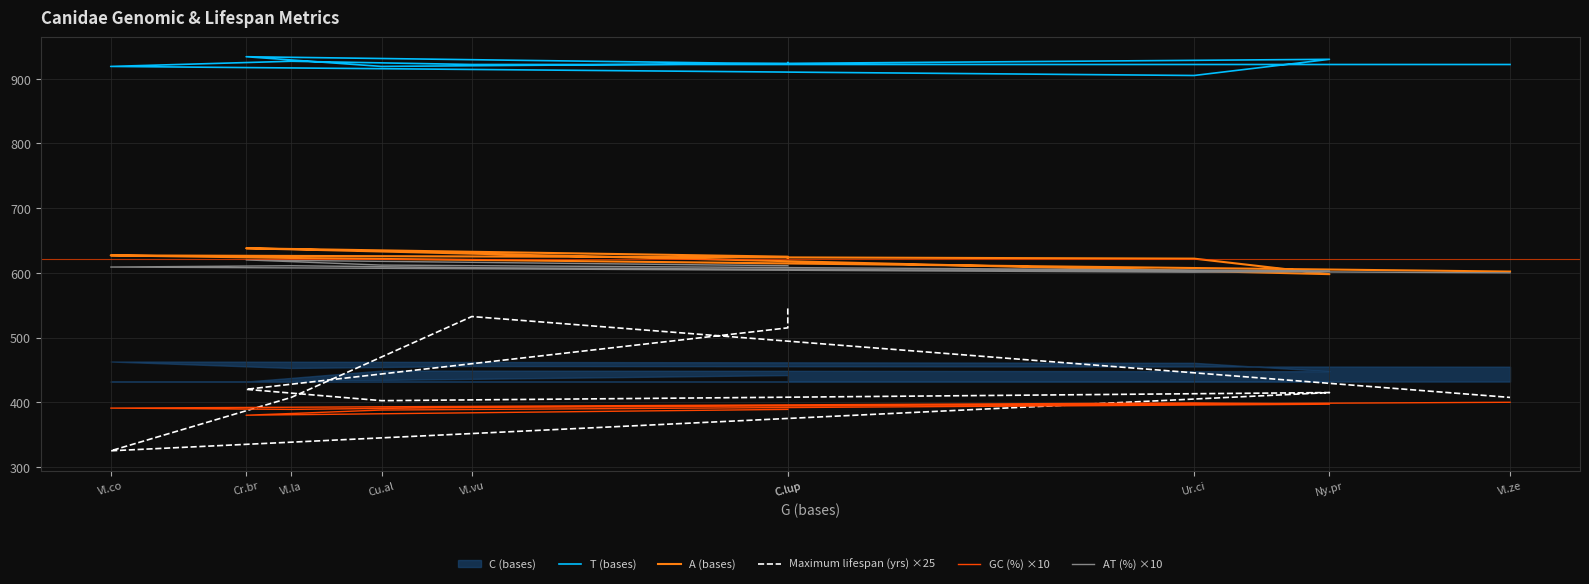

Which series has the largest range (max minus min)?

Maximum lifespan (yrs) ×25